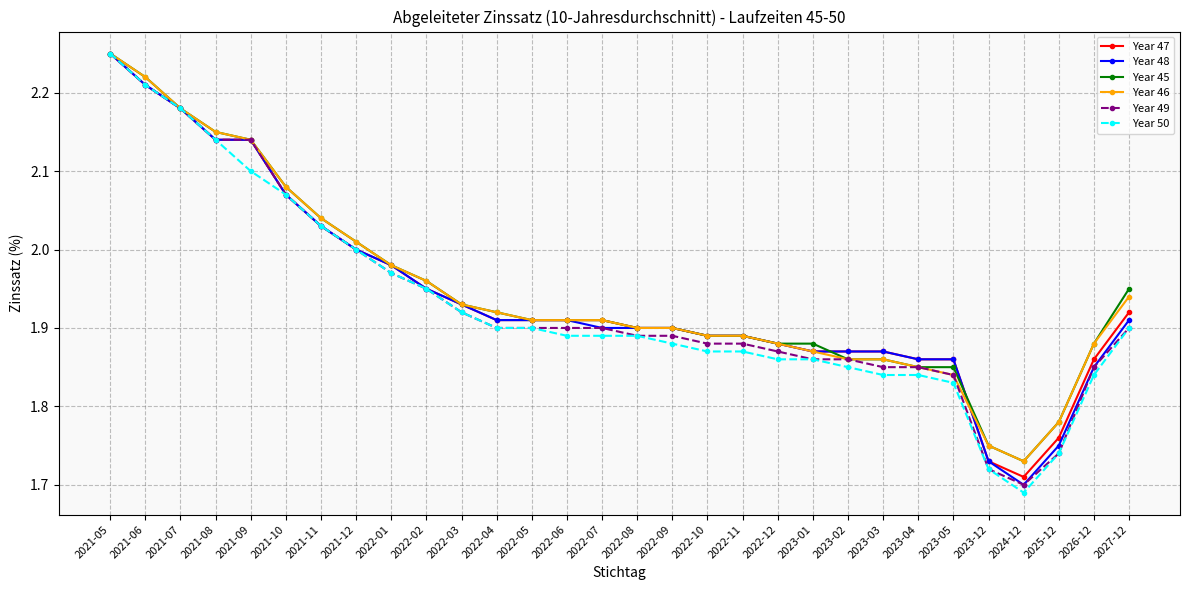

What position from the left is 2022-08?

16